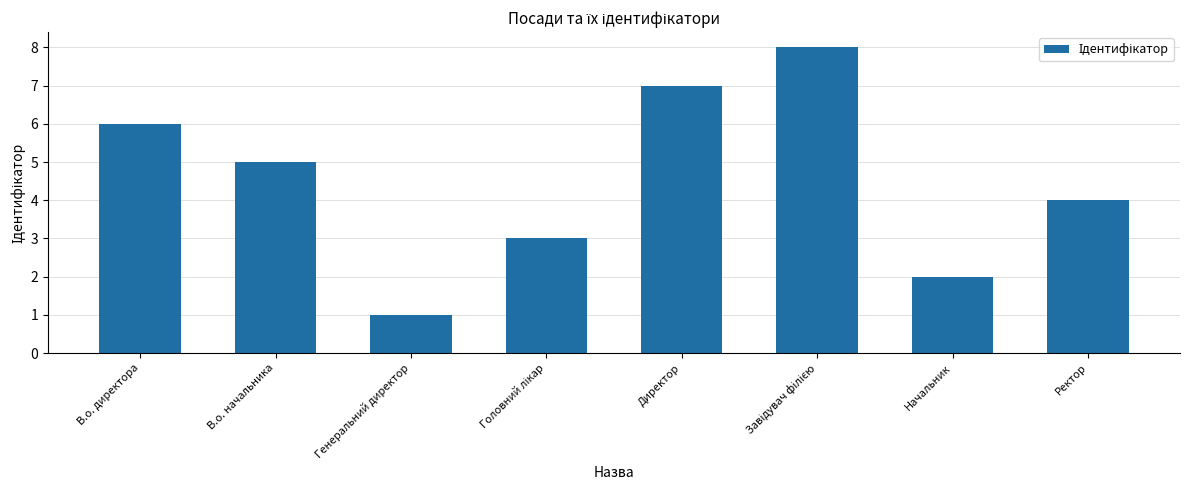

How many categories are shown in the chart?

8